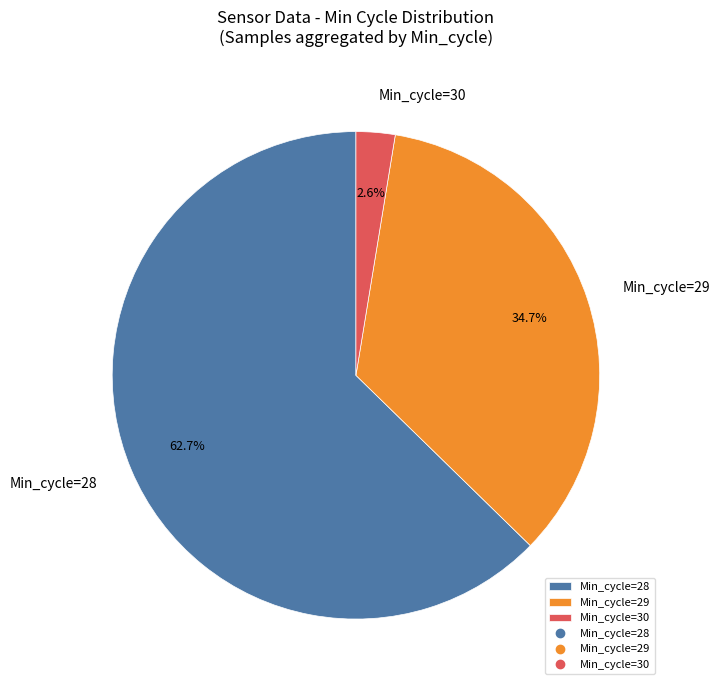

Which has a higher value, Min_cycle=28 or Min_cycle=30?

Min_cycle=28